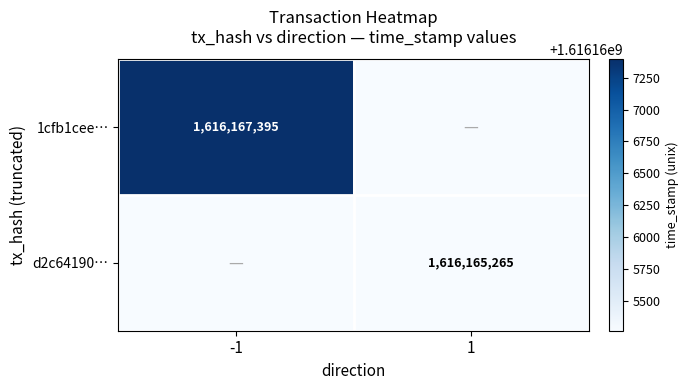

Is it true that d2c64190… equals 2561667299 at 1?

False